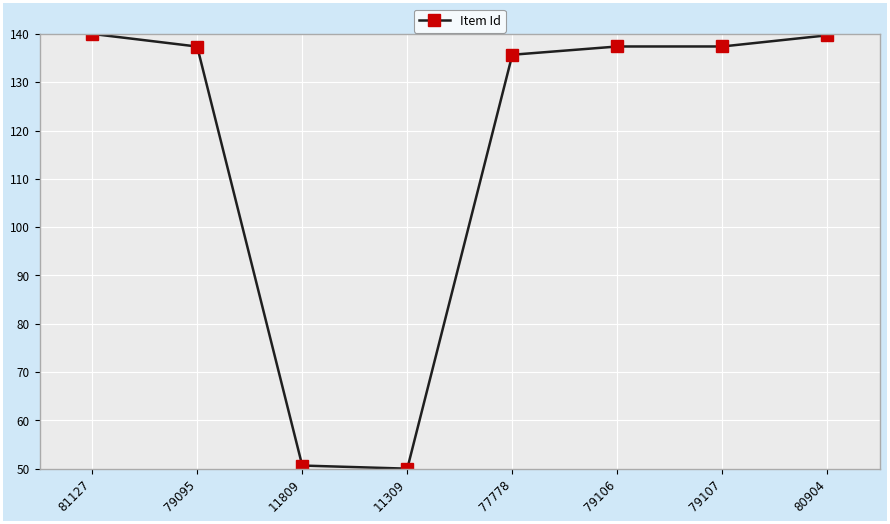

How many data points are above 137?

5